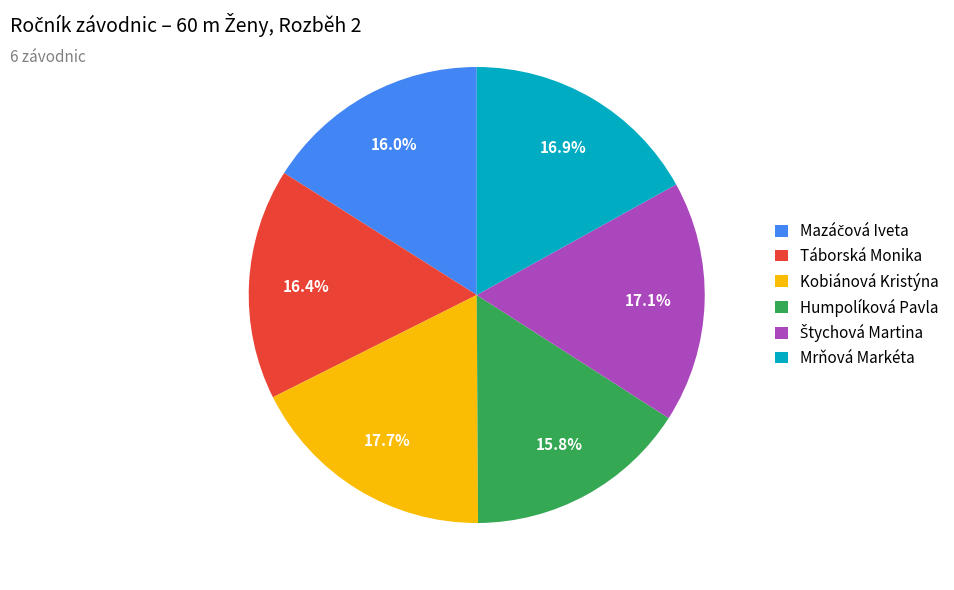

Approximately how many times larger is the value at Mrňová Markéta compared to Kobiánová Kristýna?

1.0